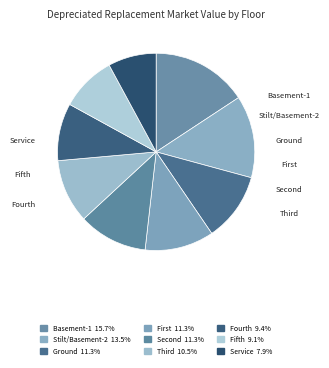

Which slice is the largest?

Basement-1